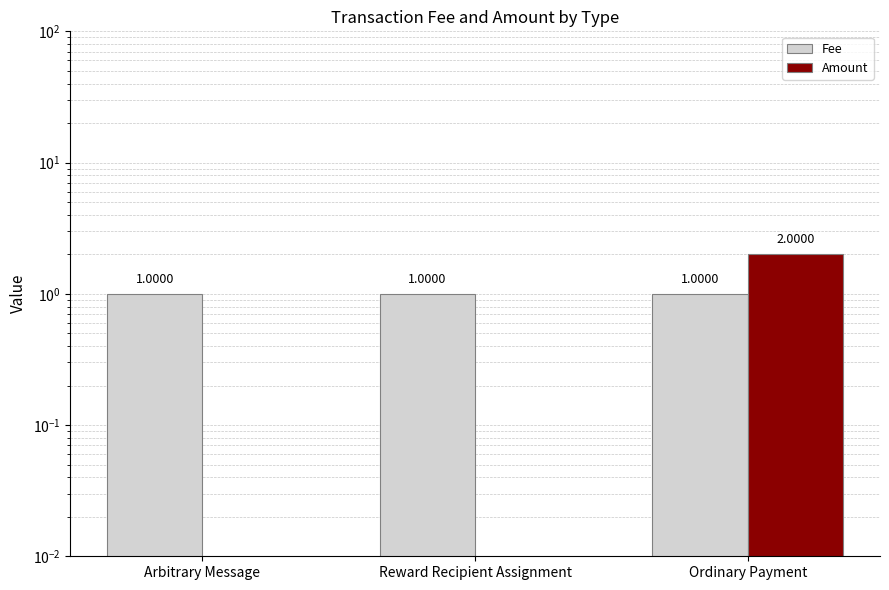

List the series in order of their overall mean, lowest first.

Amount, Fee